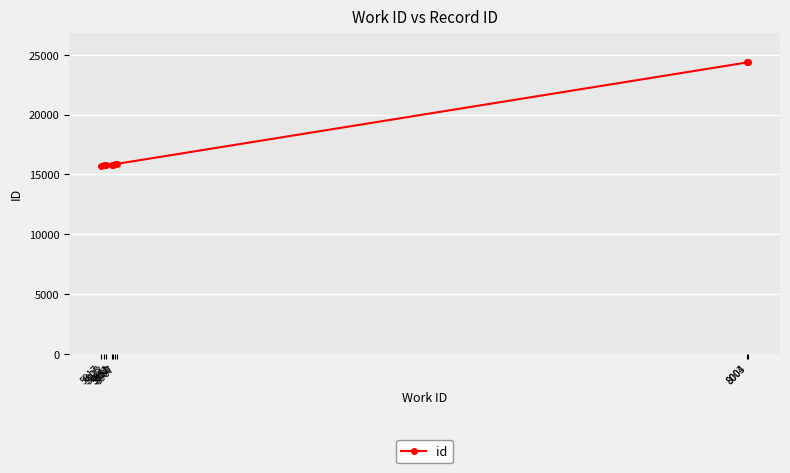

True or false: the data shows 7203 at 8004.

False